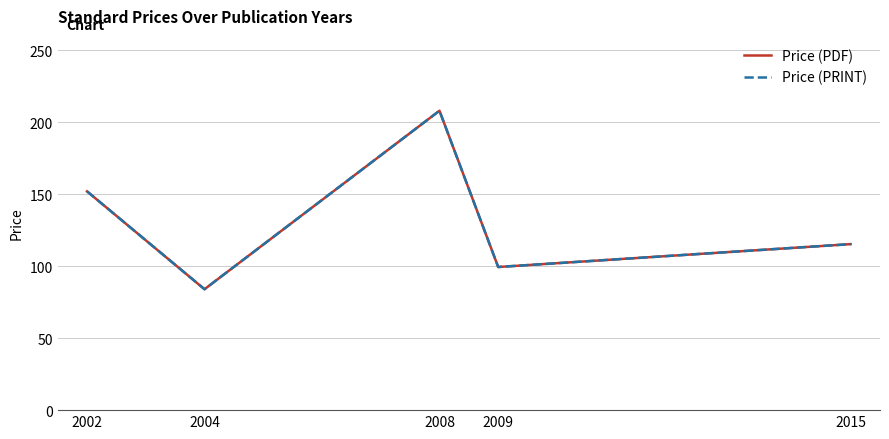

What is the difference between the Price (PDF) values at 2015 and 2004?

31.3